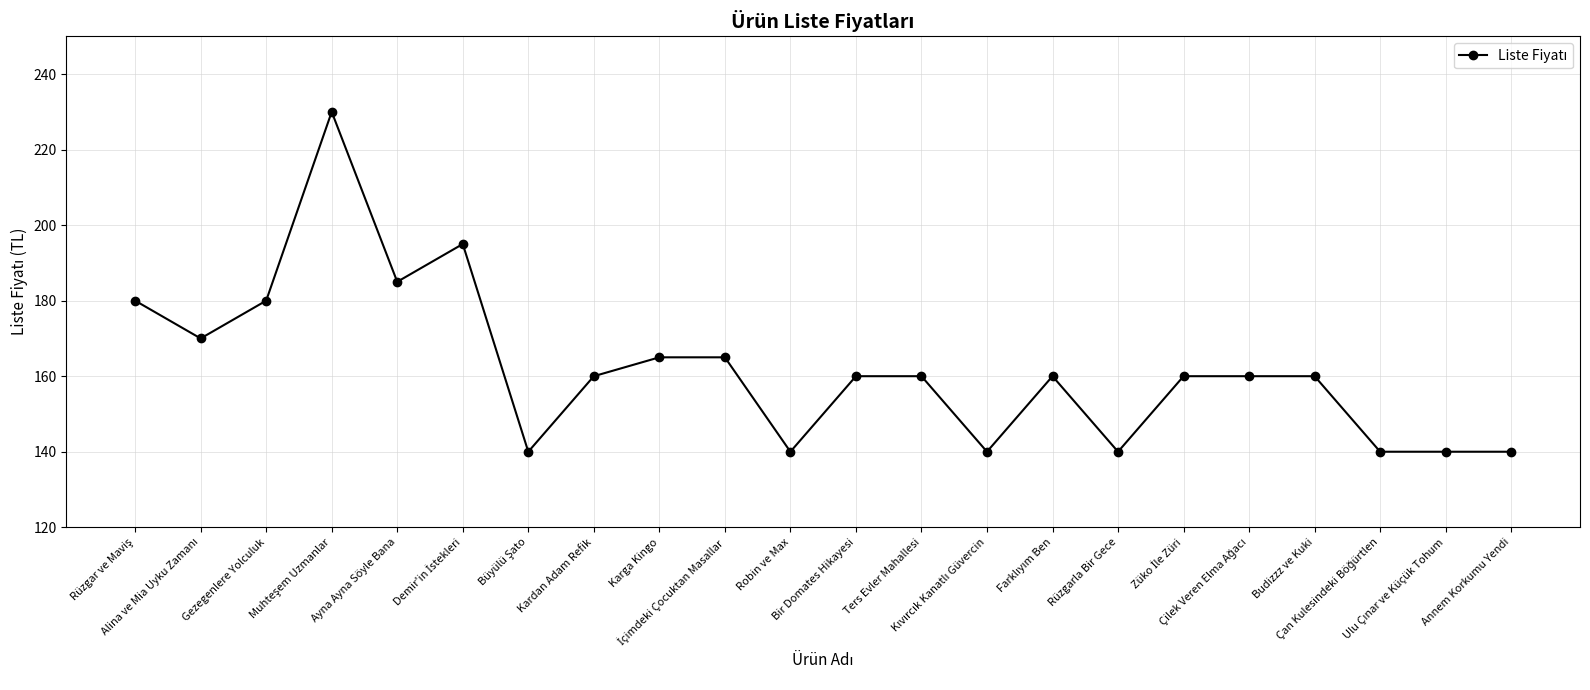

What is the label of the 22nd point from the left?

Annem Korkumu Yendi